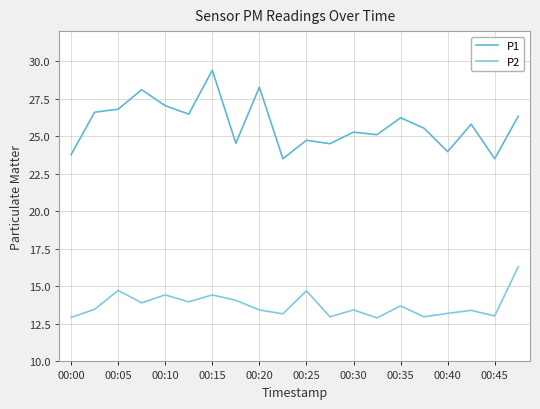

Which series has the largest total across all categories?

P1